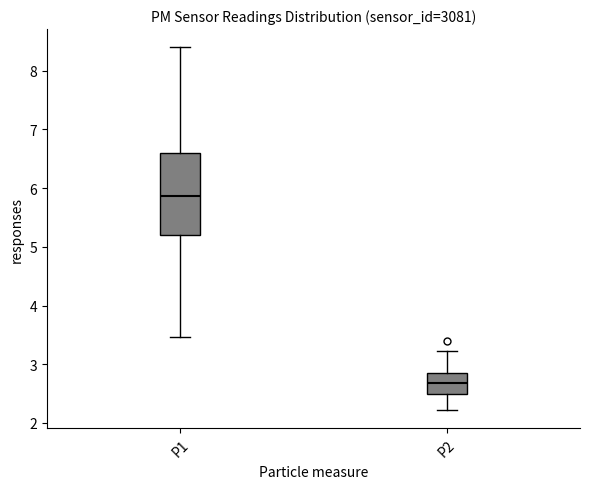

Which box's median line is the highest?

P1